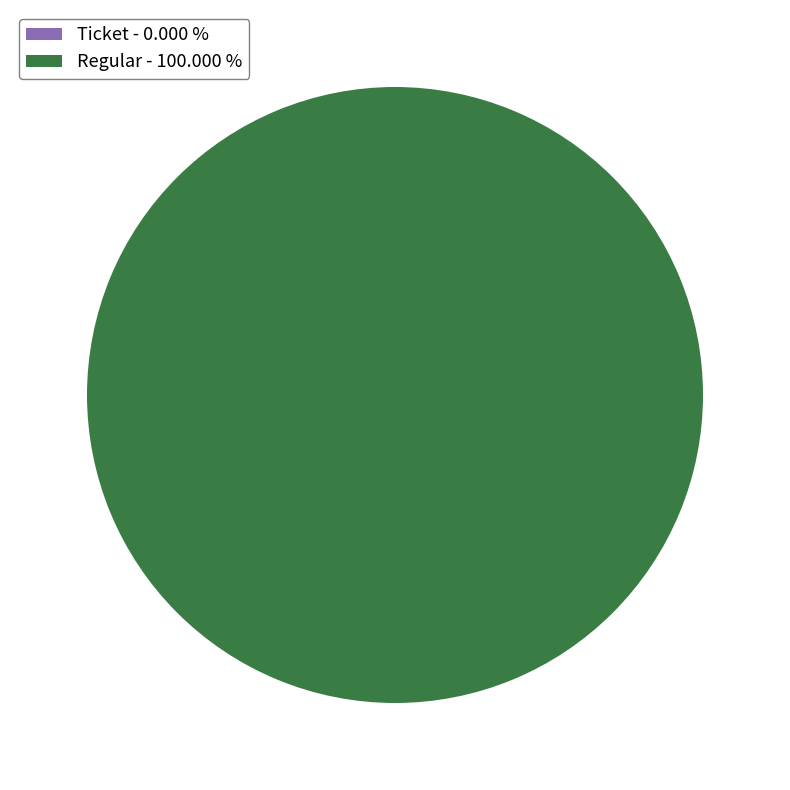

Which slice is the largest?

Regular